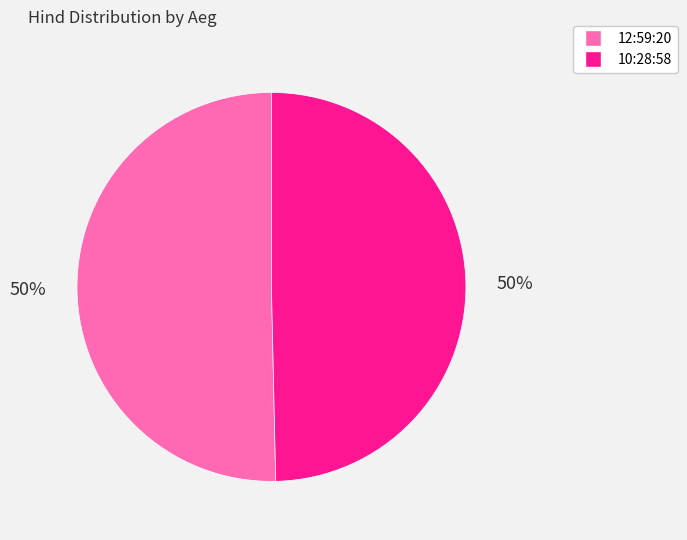

How many slices are in this pie chart?

2